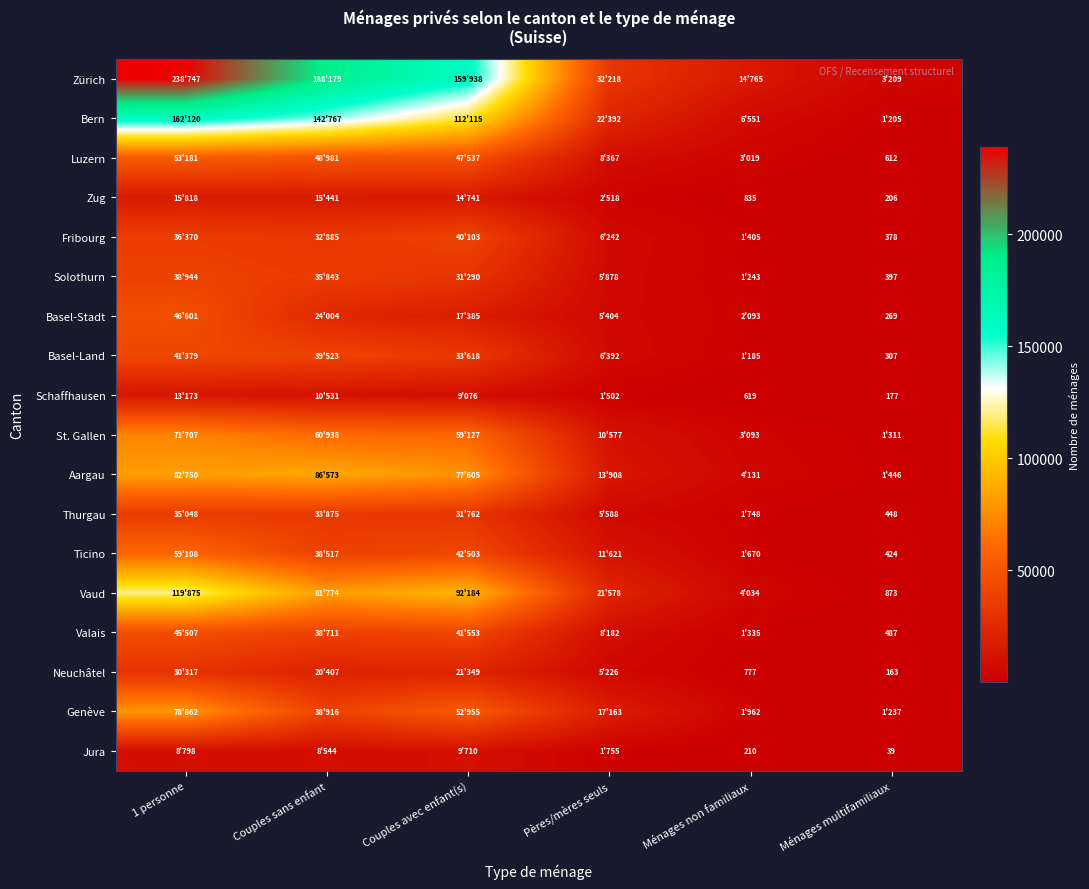

Where does the Schaffhausen series first go above 9076?

1 personne